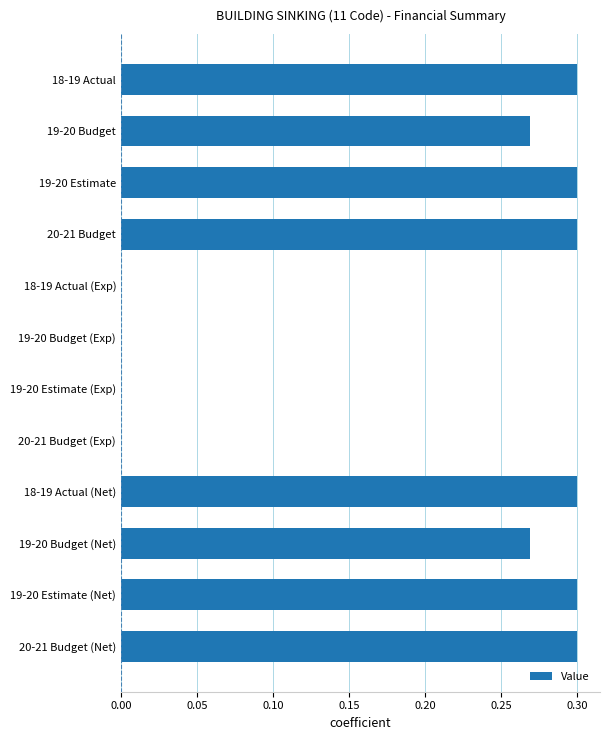

Between 19-20 Estimate and 18-19 Actual (Exp), which is larger?

19-20 Estimate